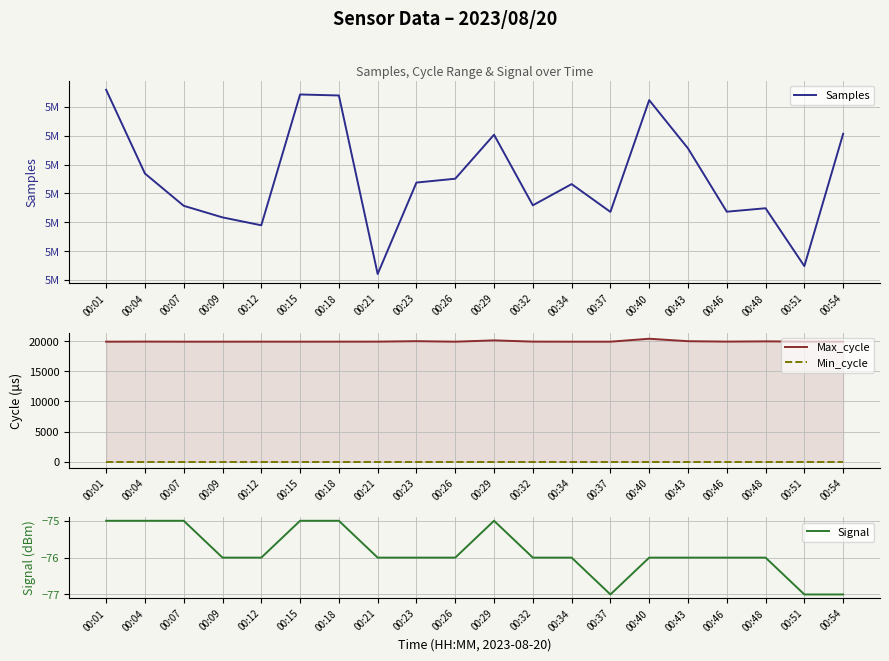

What is the spread (max minus min) of values at 00:40?

5026552